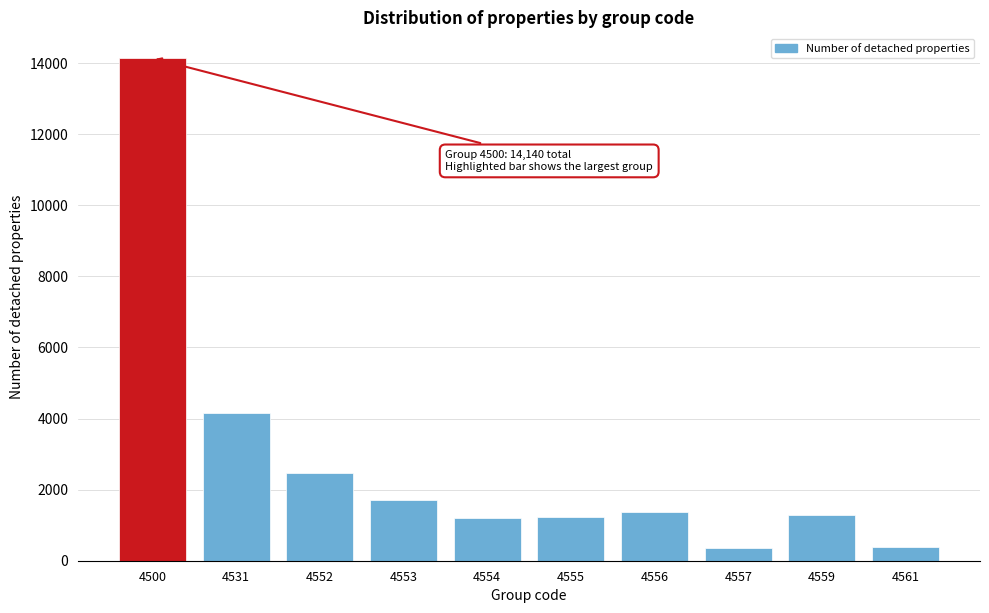

Between 4561 and 4553, which is larger?

4553